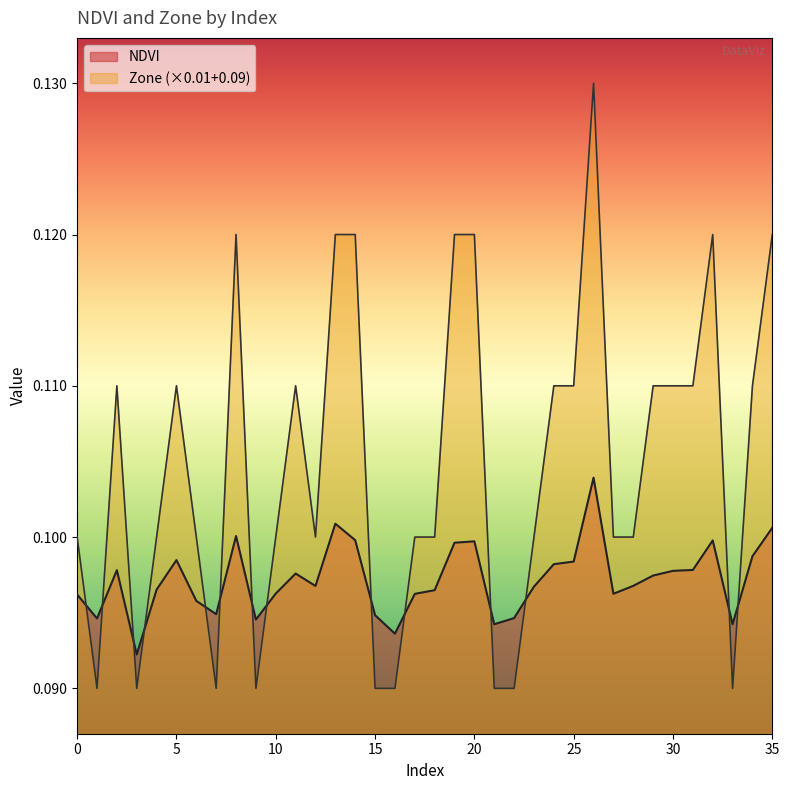

The NDVI series shows 0.0 at 12. True or false?

False